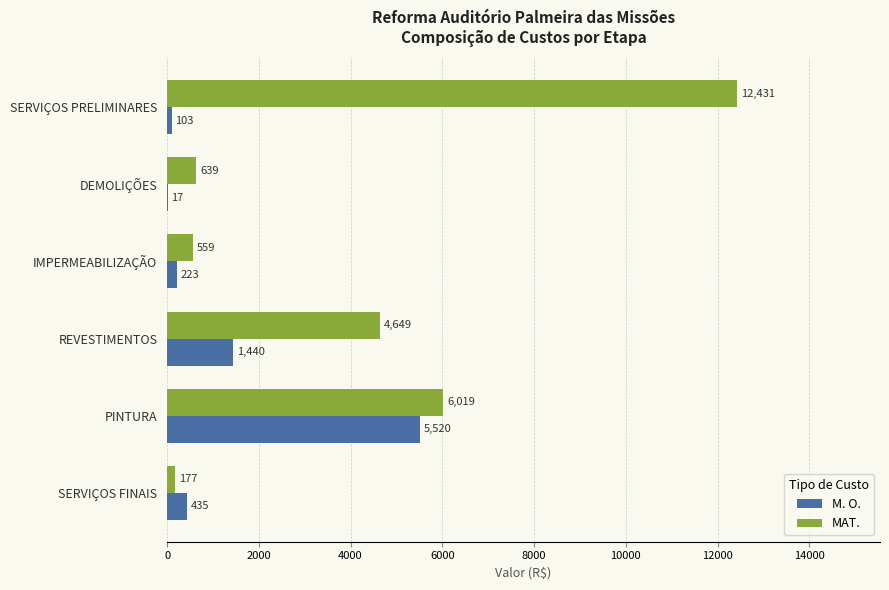

Where is MAT. nearest to the value 6304?

PINTURA